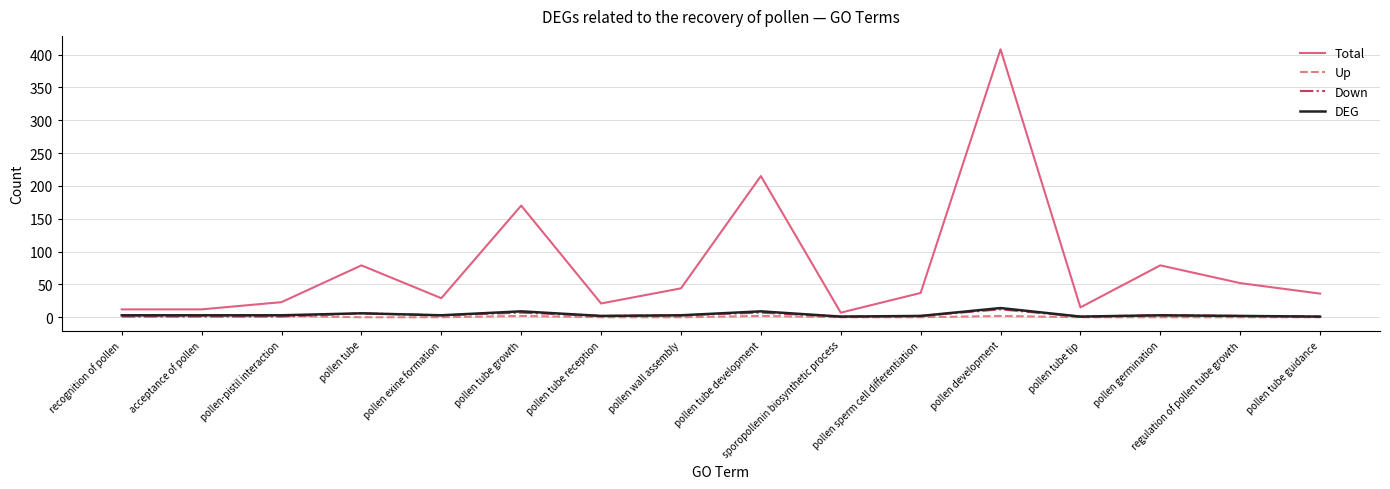

Which series has the largest range (max minus min)?

Total